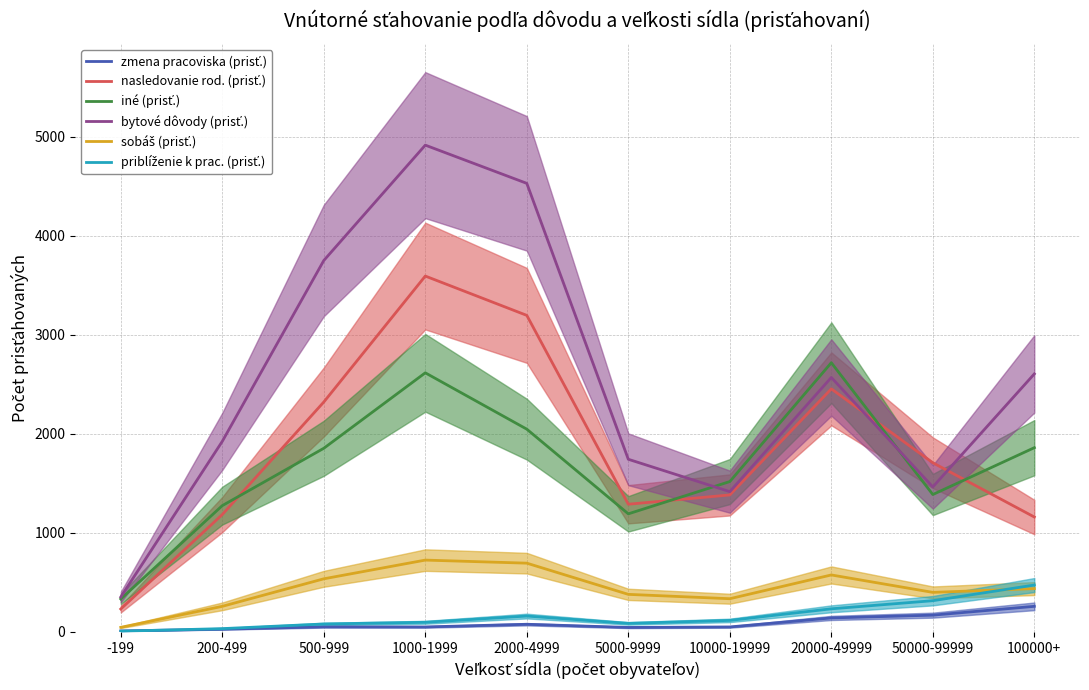

What is the total value across all series at 10000-19999?

4818